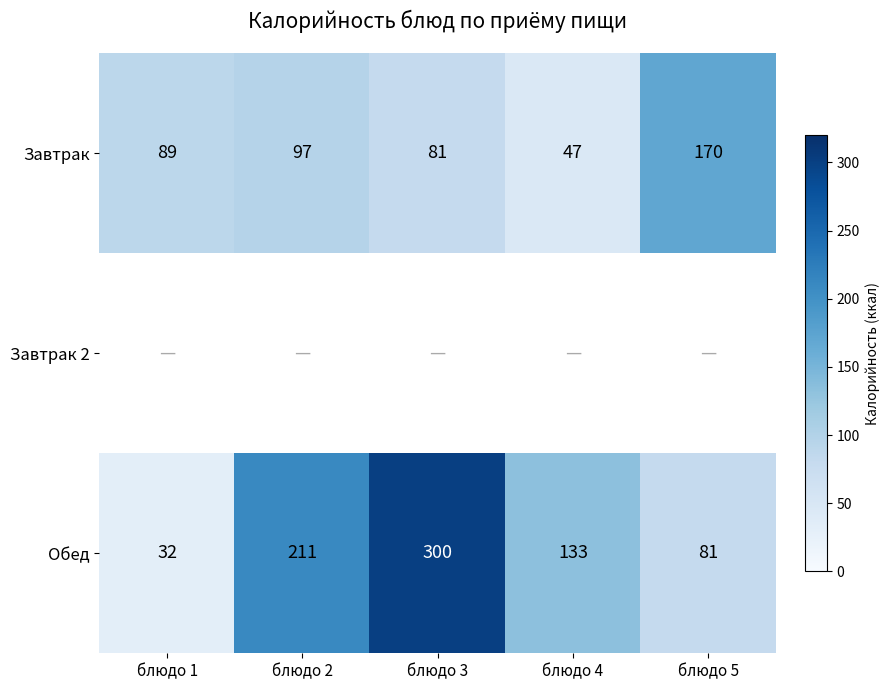

Rank the categories by Завтрак value from lowest to highest.

блюдо 4, блюдо 3, блюдо 1, блюдо 2, блюдо 5